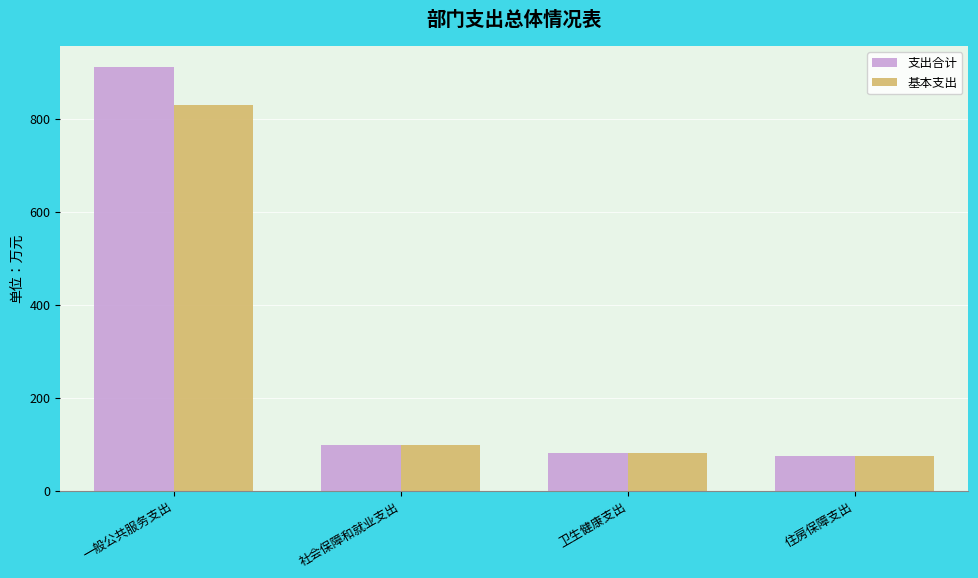

True or false: 基本支出 has a value of 828.6 at 一般公共服务支出.

True